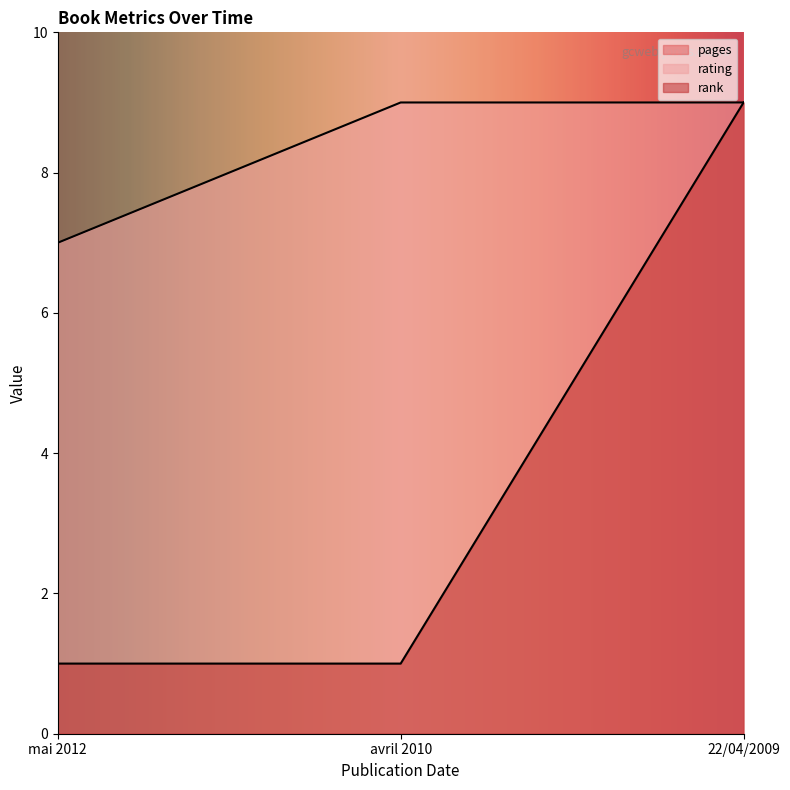

What position from the right is avril 2010?

2